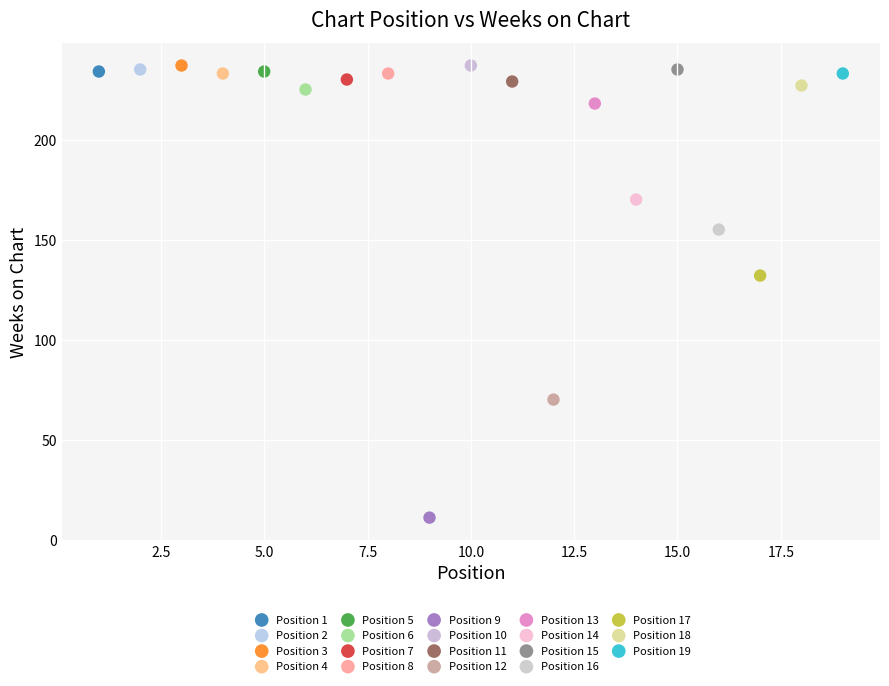

What are all the series names shown in the legend?

Position 1, Position 2, Position 3, Position 4, Position 5, Position 6, Position 7, Position 8, Position 9, Position 10, Position 11, Position 12, Position 13, Position 14, Position 15, Position 16, Position 17, Position 18, Position 19